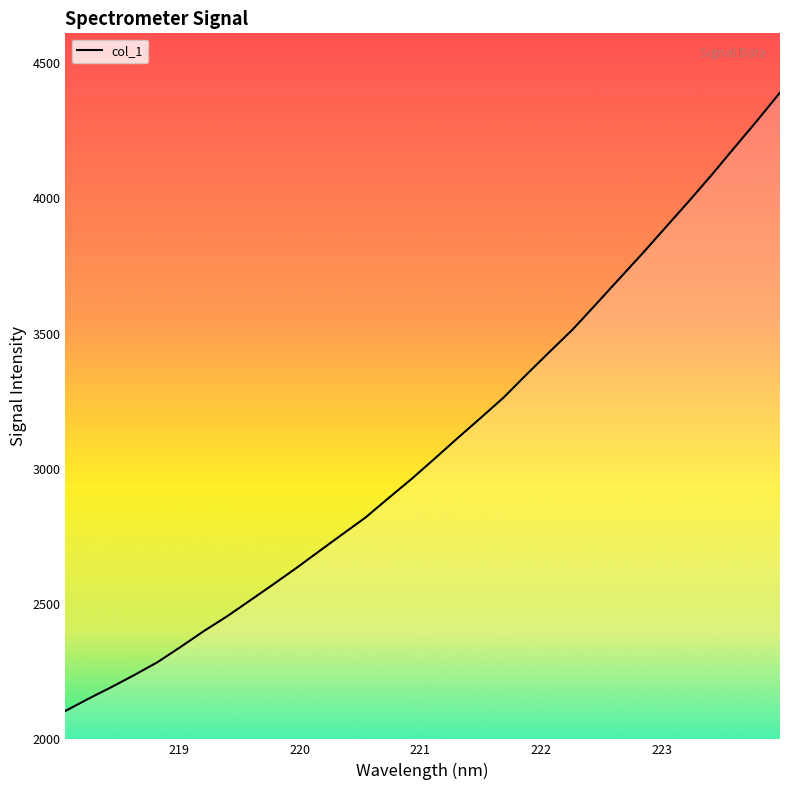

What is the minimum value shown in the chart?

2103.2